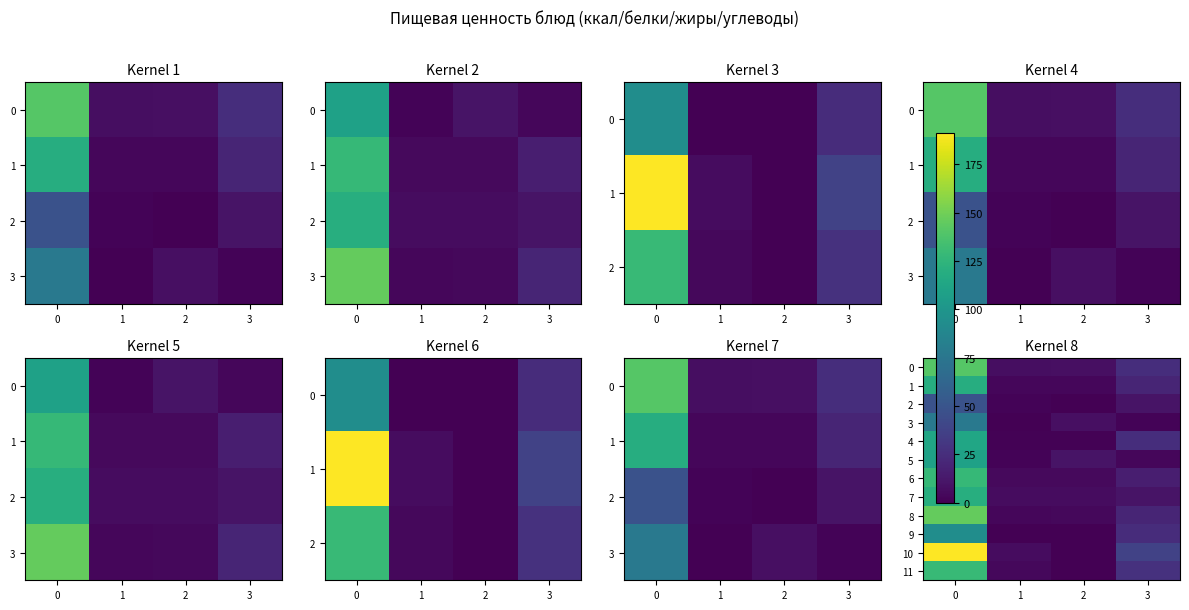

At how many categories does at least one series exceed 36?

2